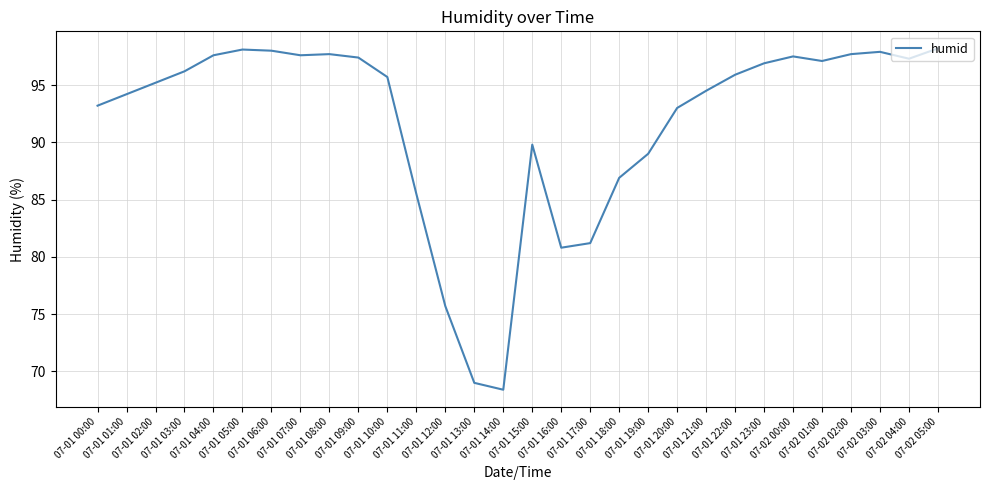

What is the difference between the maximum and minimum values?

29.8